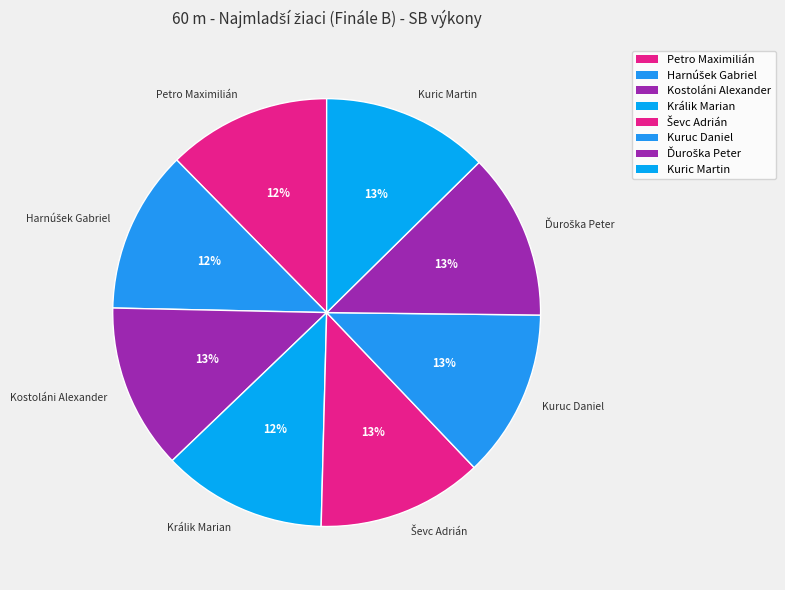

To the nearest percent, what portion does Kostoláni Alexander represent?

13%